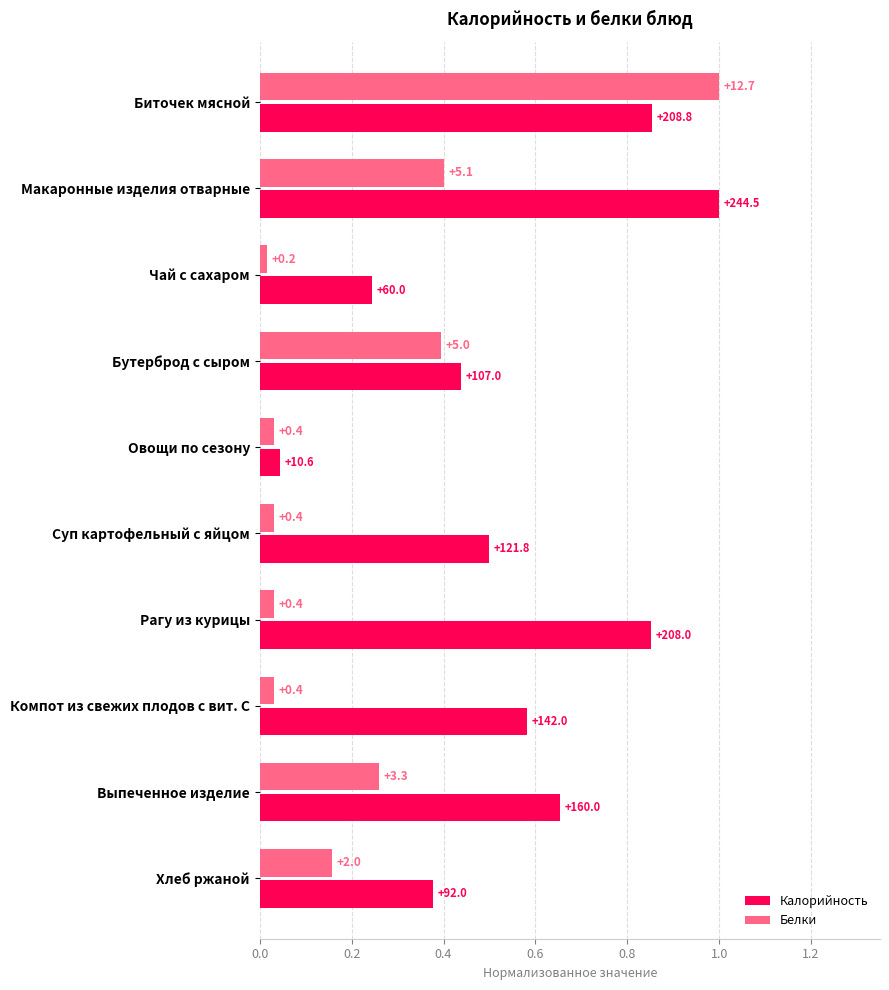

What are all the series names shown in the legend?

Калорийность, Белки